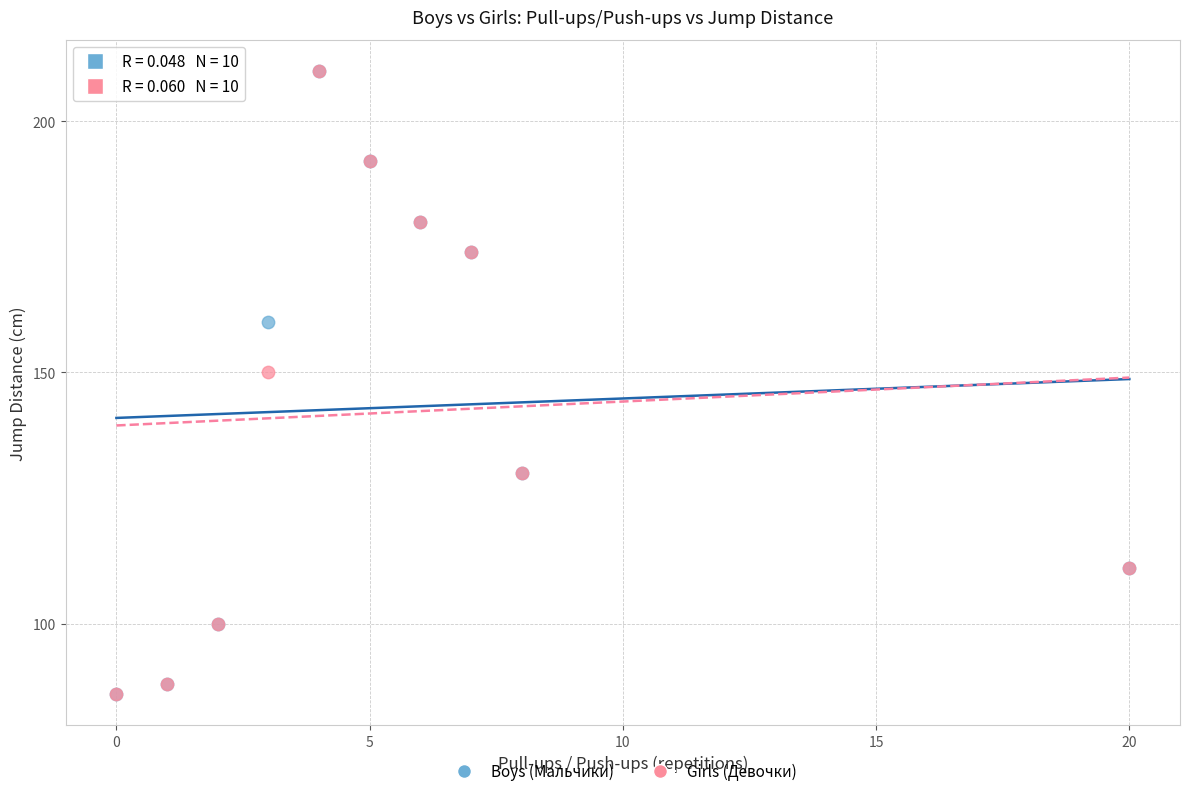

What are all the series names shown in the legend?

Boys (Мальчики), Girls (Девочки)